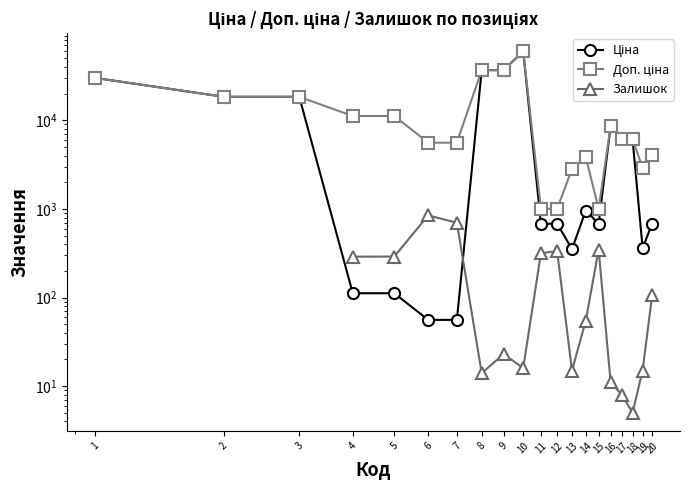

True or false: Залишок and Доп. ціна cross at least once.

False